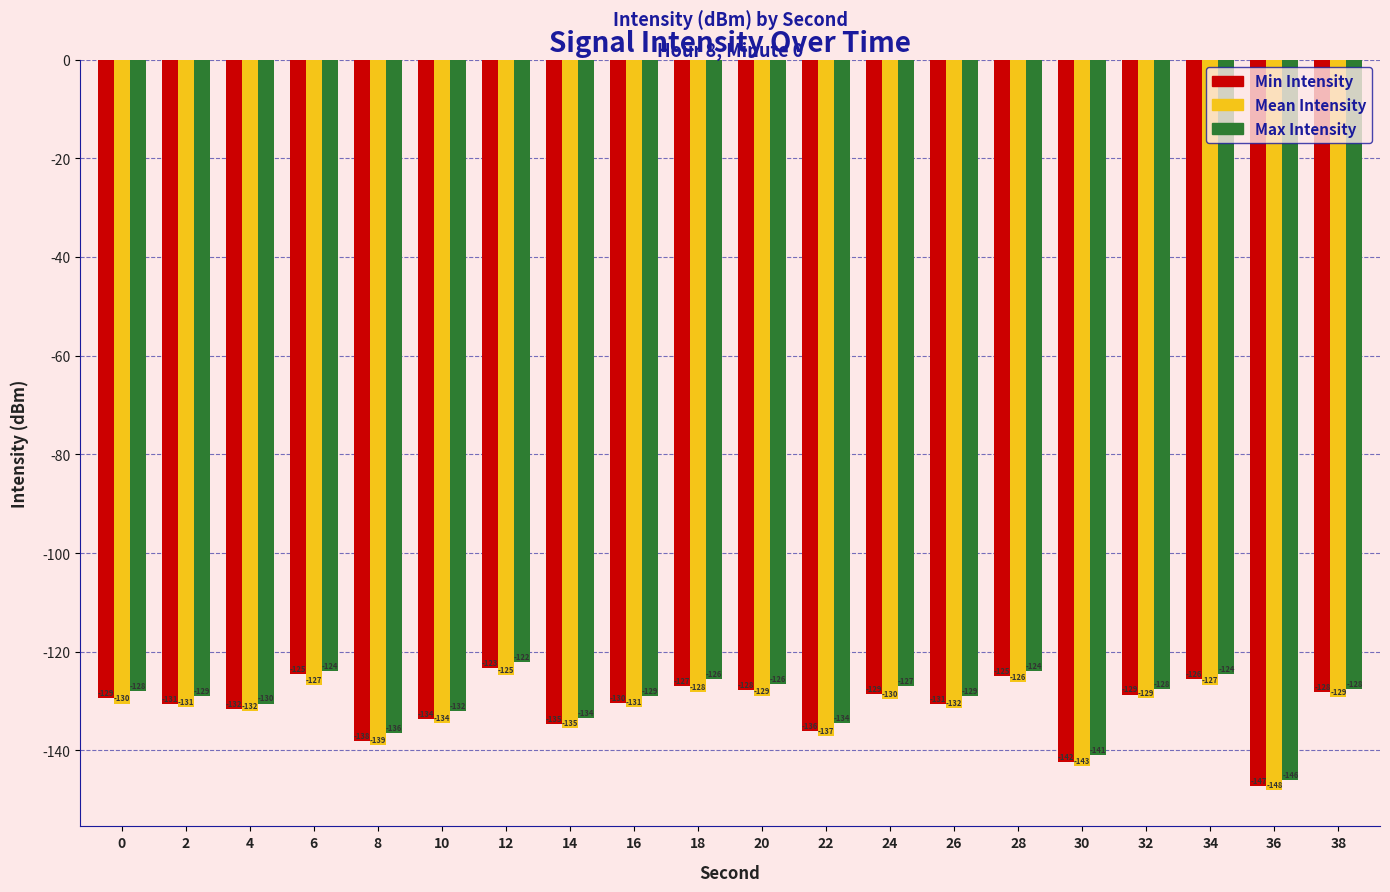

What is the approximate value of Max Intensity at 2?

-129.0